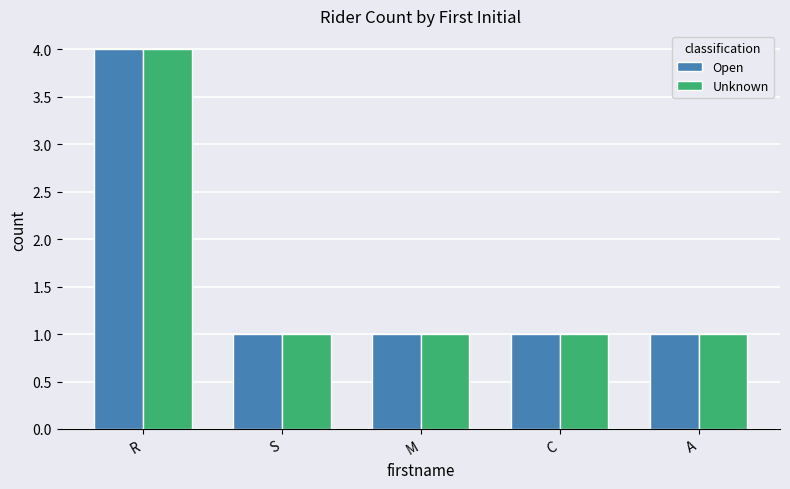

Is it true that Open equals 4 at R?

True